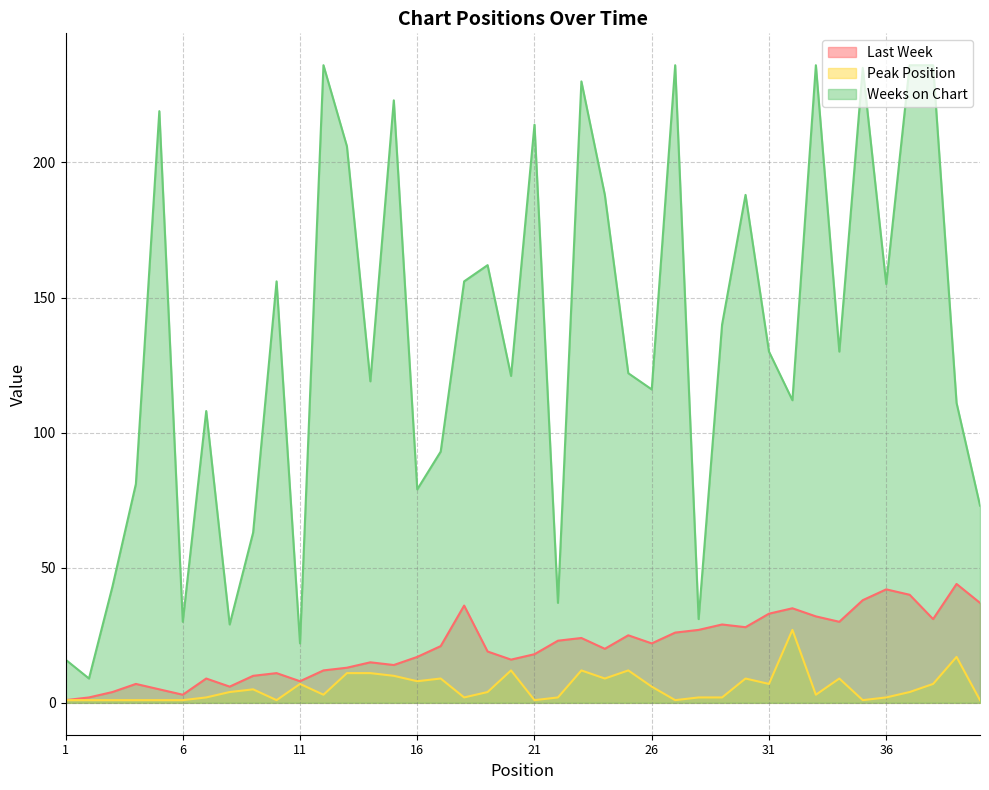

Between 3 and 38, which is larger?

38